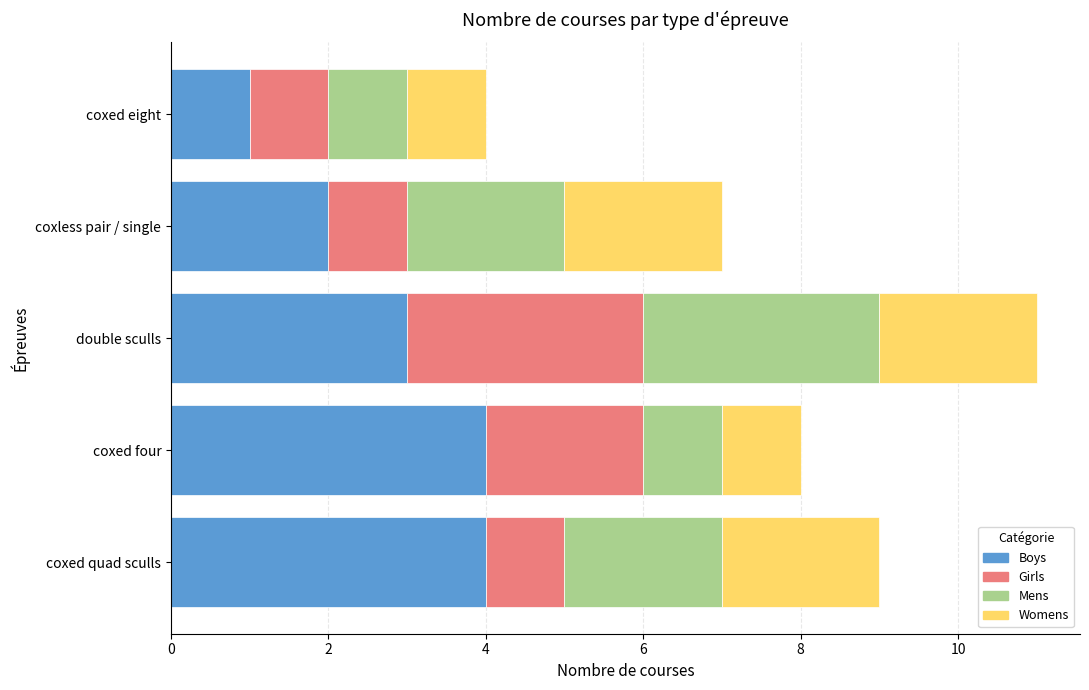

What is the lowest value of the Boys series?

1